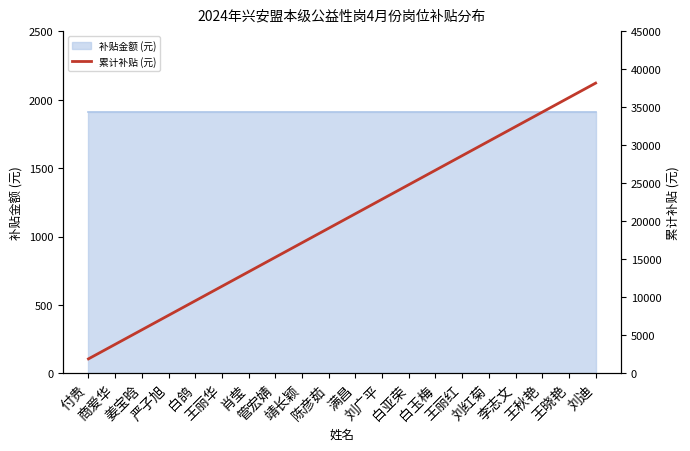

Rank the categories by value from lowest to highest.

付贵, 商爱华, 姜宝晗, 严子旭, 白鸽, 王丽华, 肖莹, 管宏婧, 靖长颖, 陈彦茹, 满昌, 刘广平, 白亚荣, 白玉梅, 王丽红, 刘红菊, 李志文, 王秋艳, 王晓艳, 刘迪